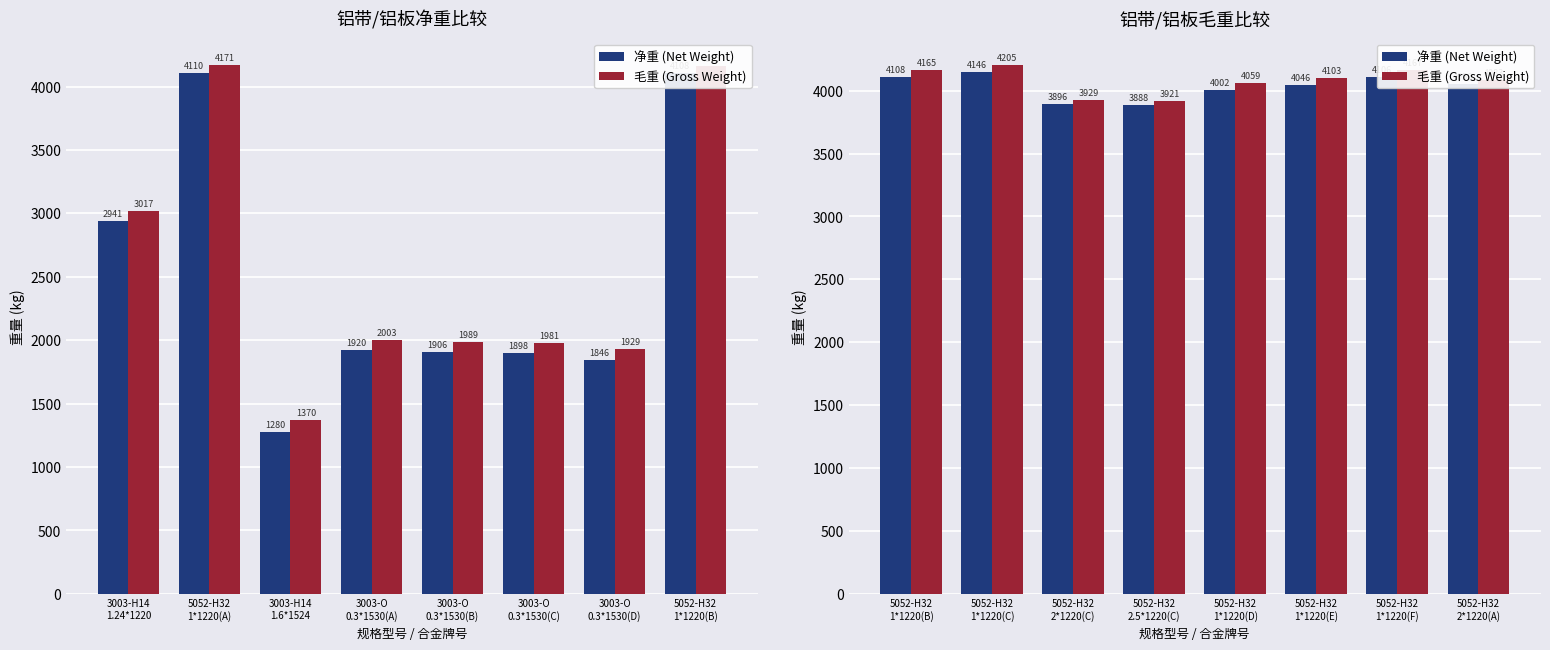

How many data points in 净重 (Net Weight) are less than 4050?

4